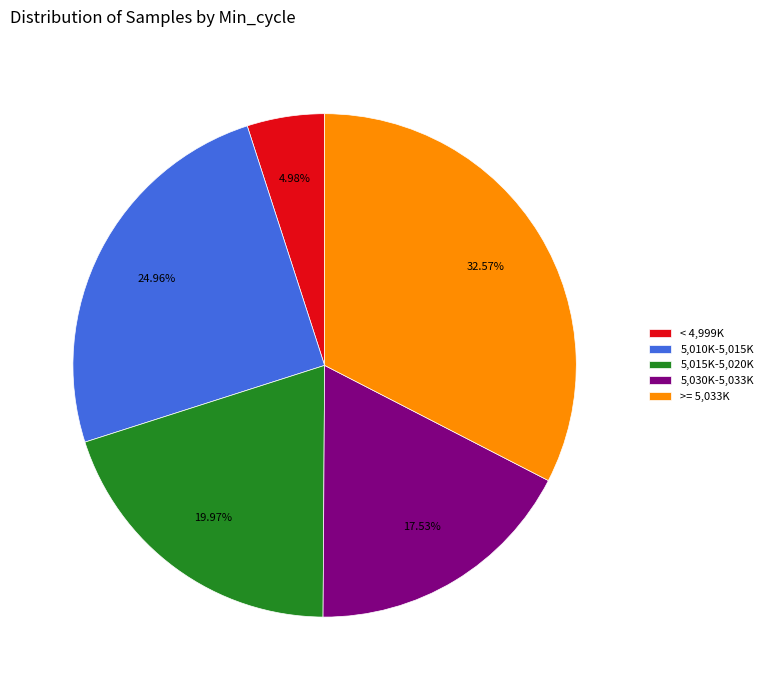

Which has a higher value, 5,030K-5,033K or >= 5,033K?

>= 5,033K